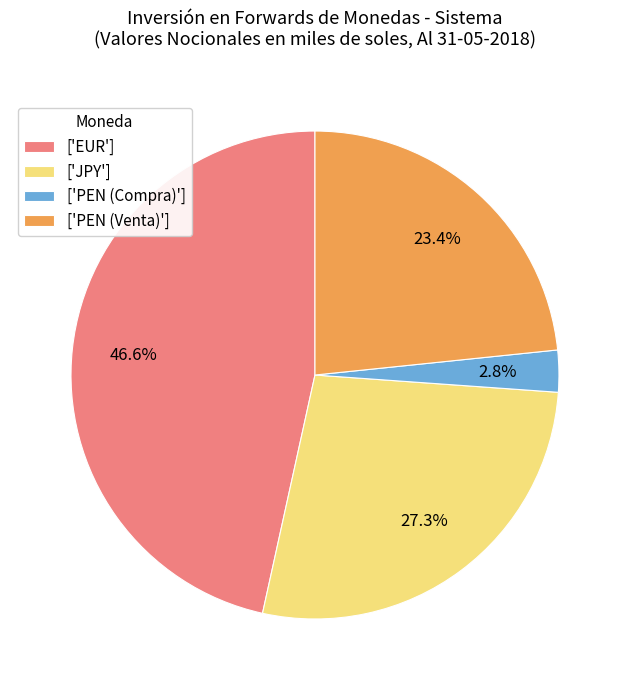

What is the largest slice in the pie chart?

['EUR']